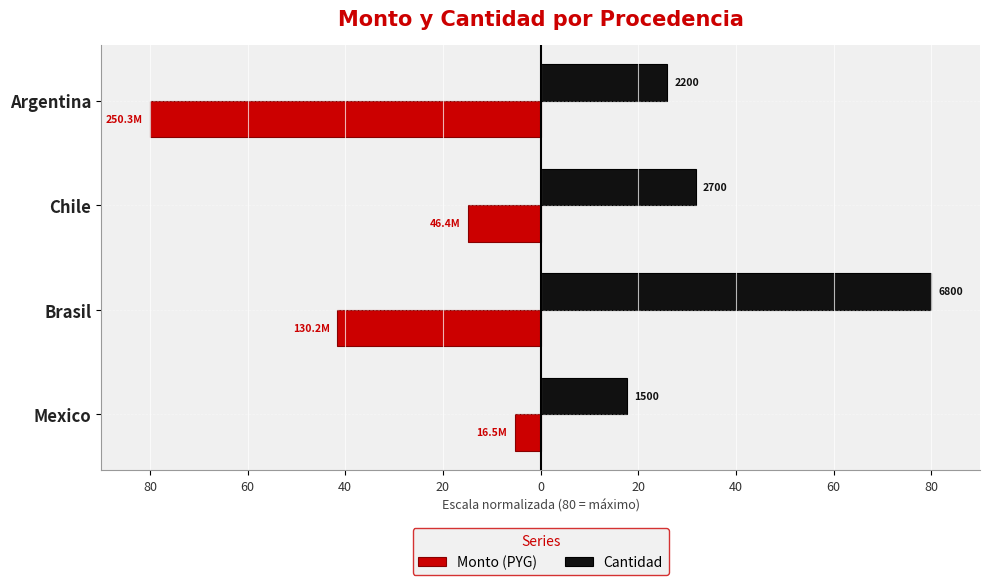

What is the value of the Monto (PYG) bar at the 2nd from the left?

-41.6